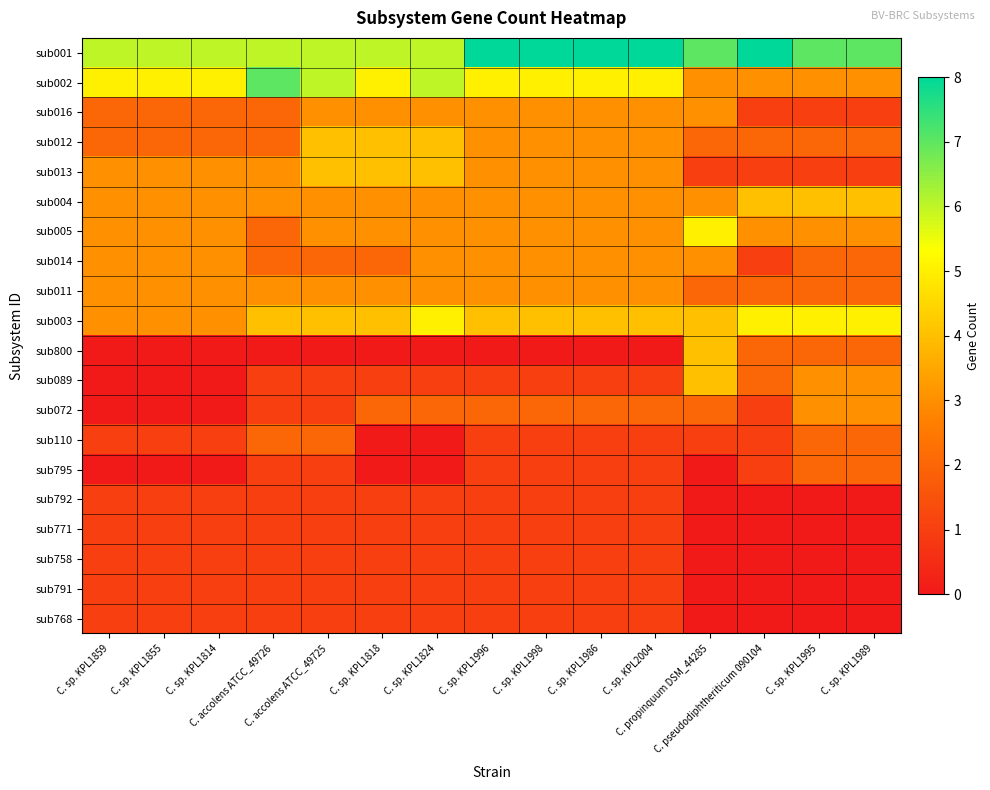

Which has a higher value, C. sp. KPL1818 or C. sp. KPL1998?

C. sp. KPL1998